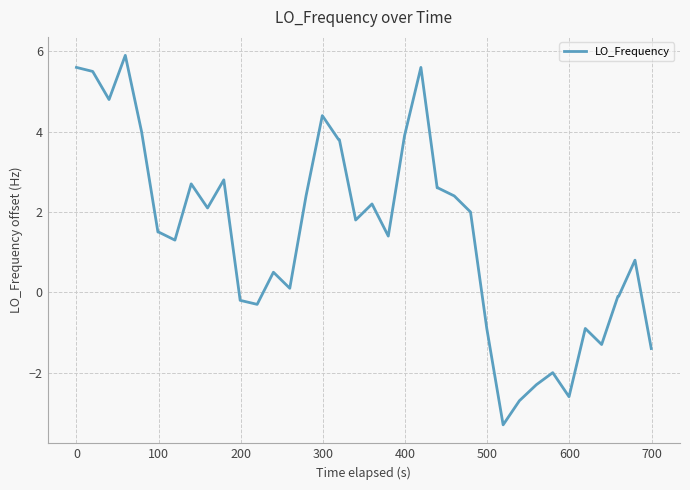

Does the chart display data point markers on the line(s)?

No